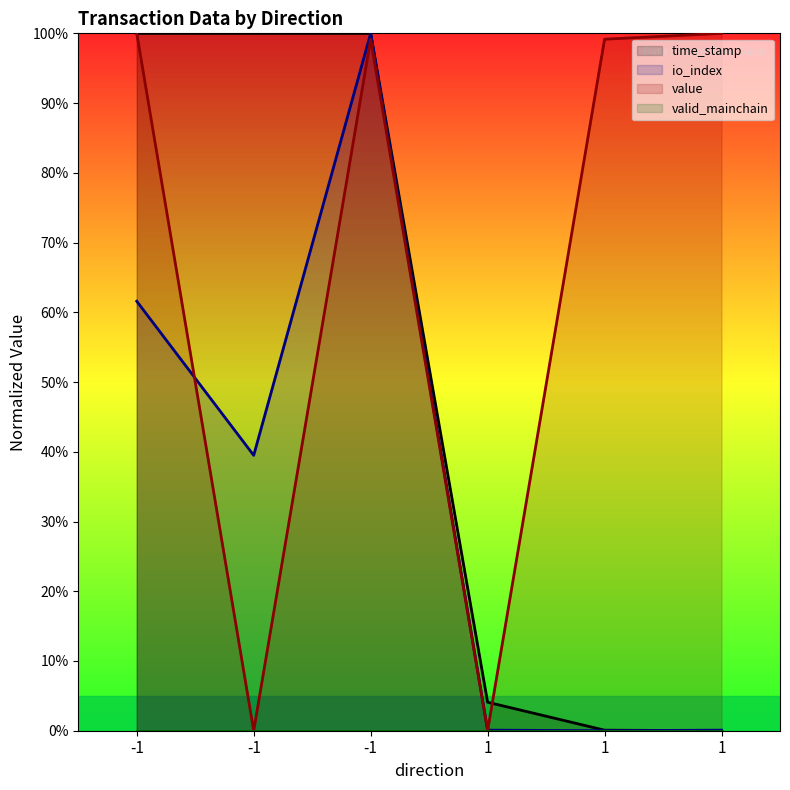

What is the difference between the highest and lowest values at 1?

4.1